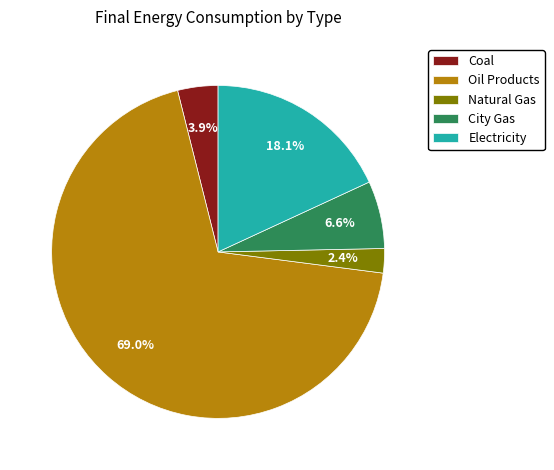

Is it true that City Gas is 7% of the pie?

True